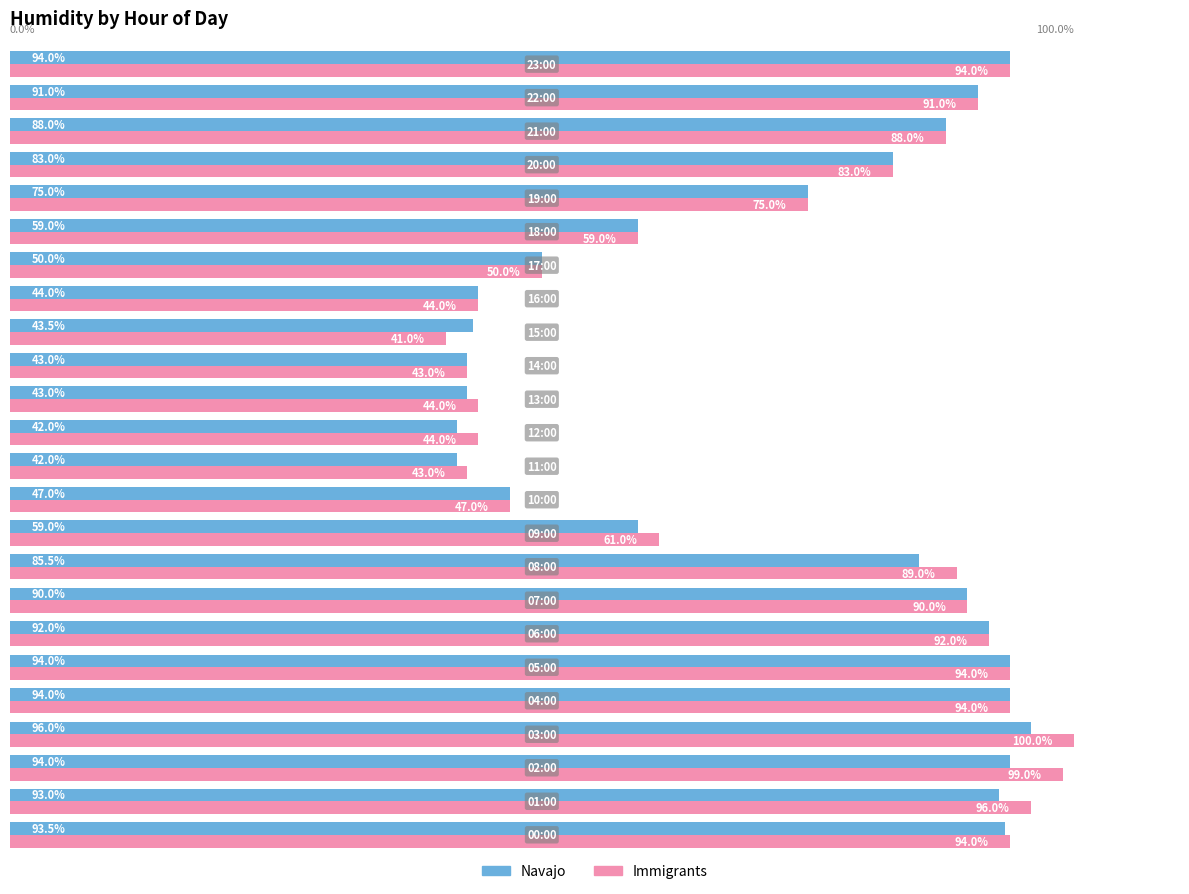

Which series has the largest total across all categories?

Immigrants